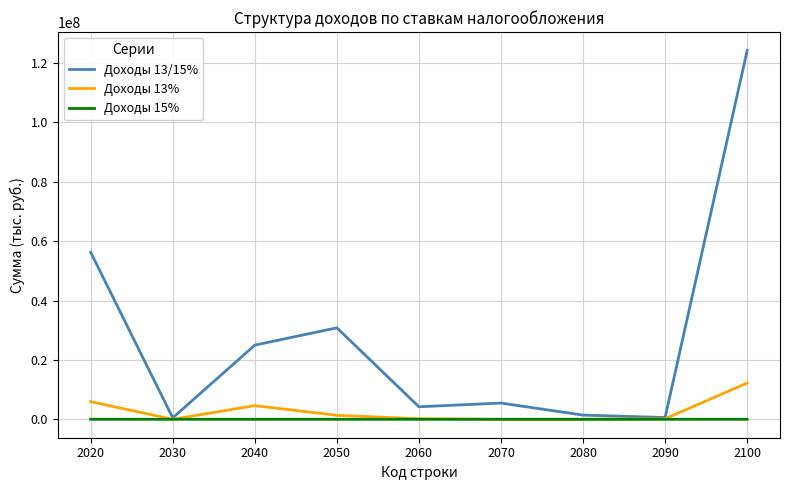

True or false: Доходы 15% has a value of 0 at 2030.

True